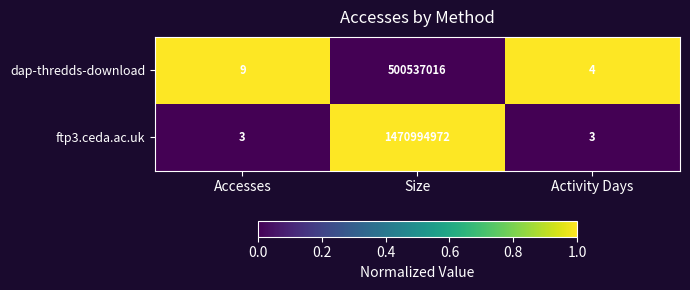

What is the average value of the ftp3.ceda.ac.uk series?

490331659